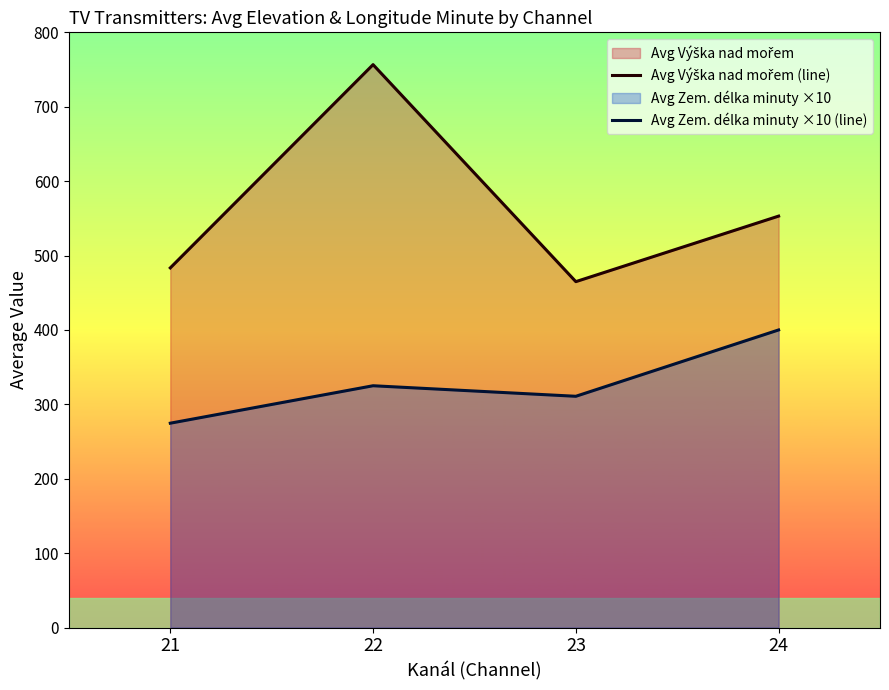

Which label corresponds to the largest value in the chart?

22